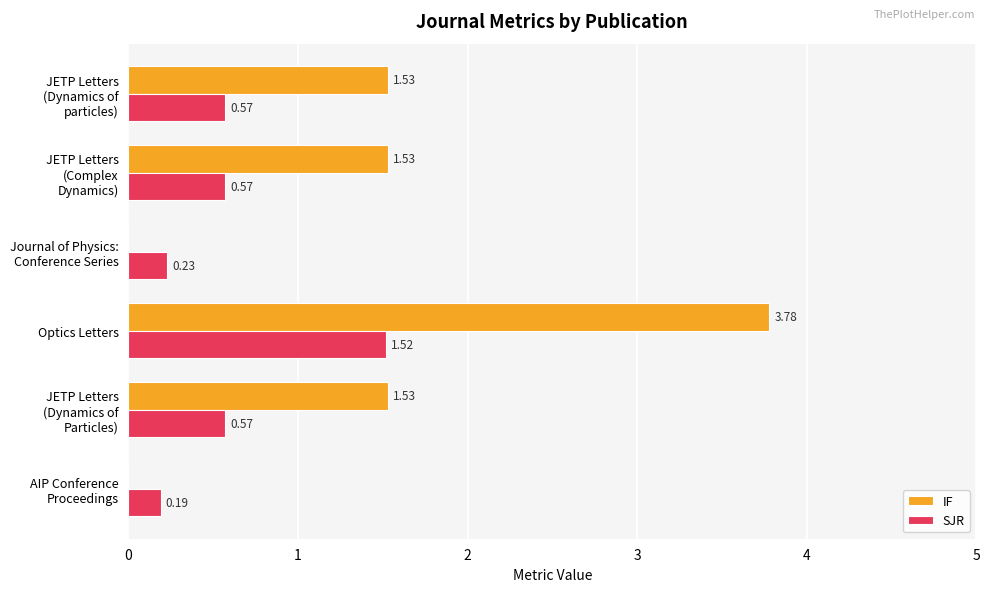

Count the number of categories in the chart.

6